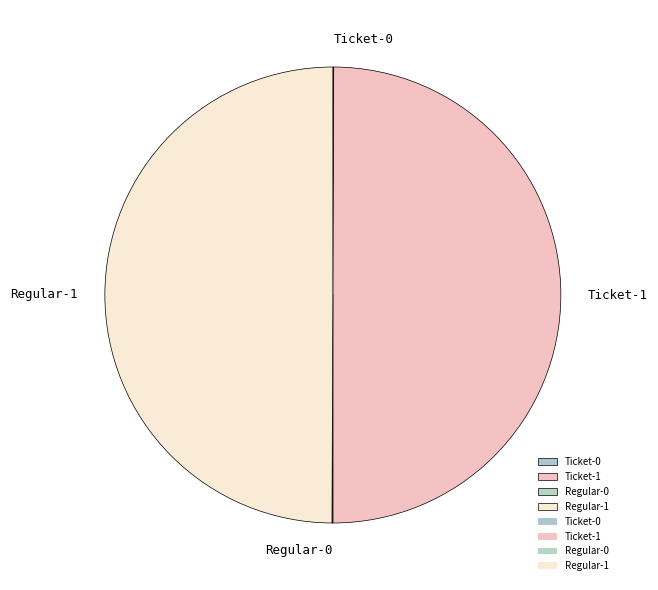

True or false: Ticket-1 accounts for 50% of the total.

True